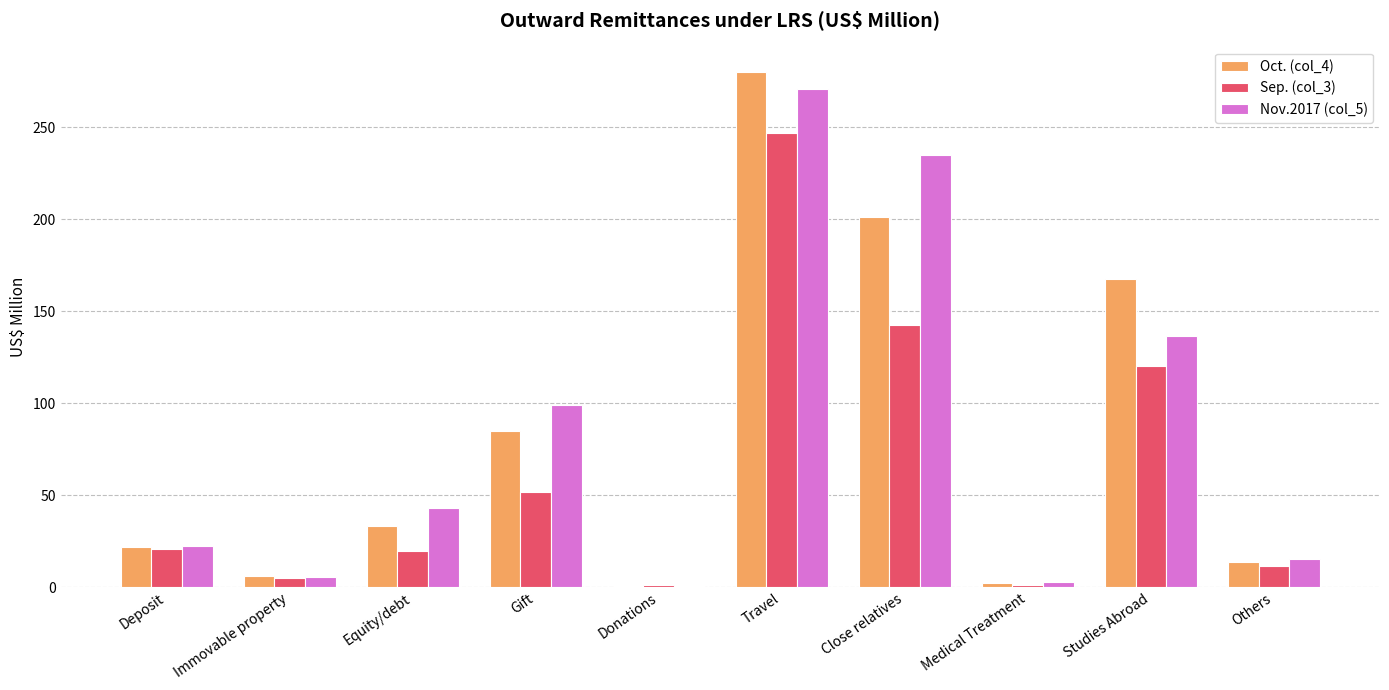

What is the sum of all Oct. (col_4) values?

811.3